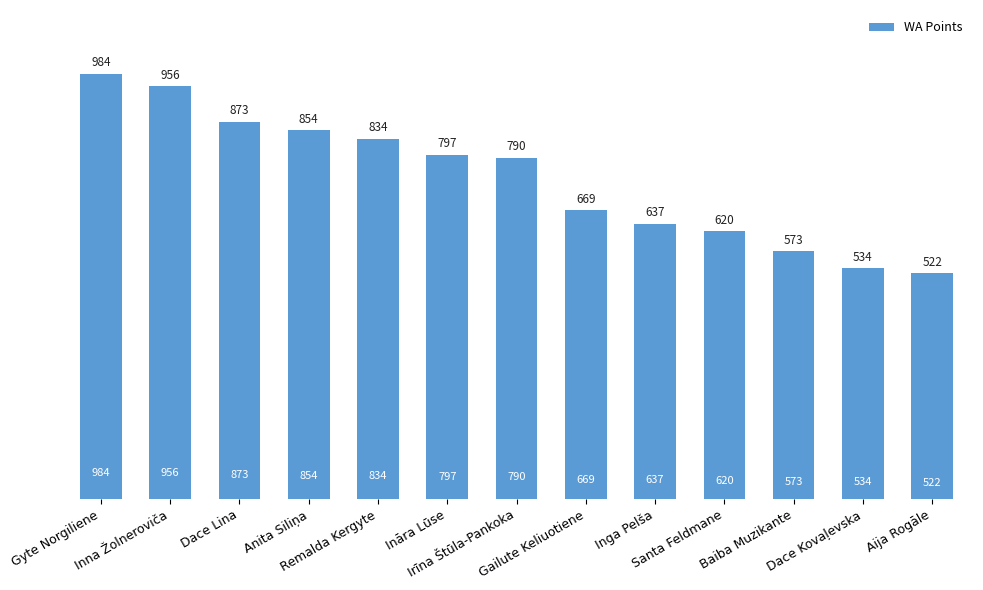

What is the value of the 8th bar from the left?

669